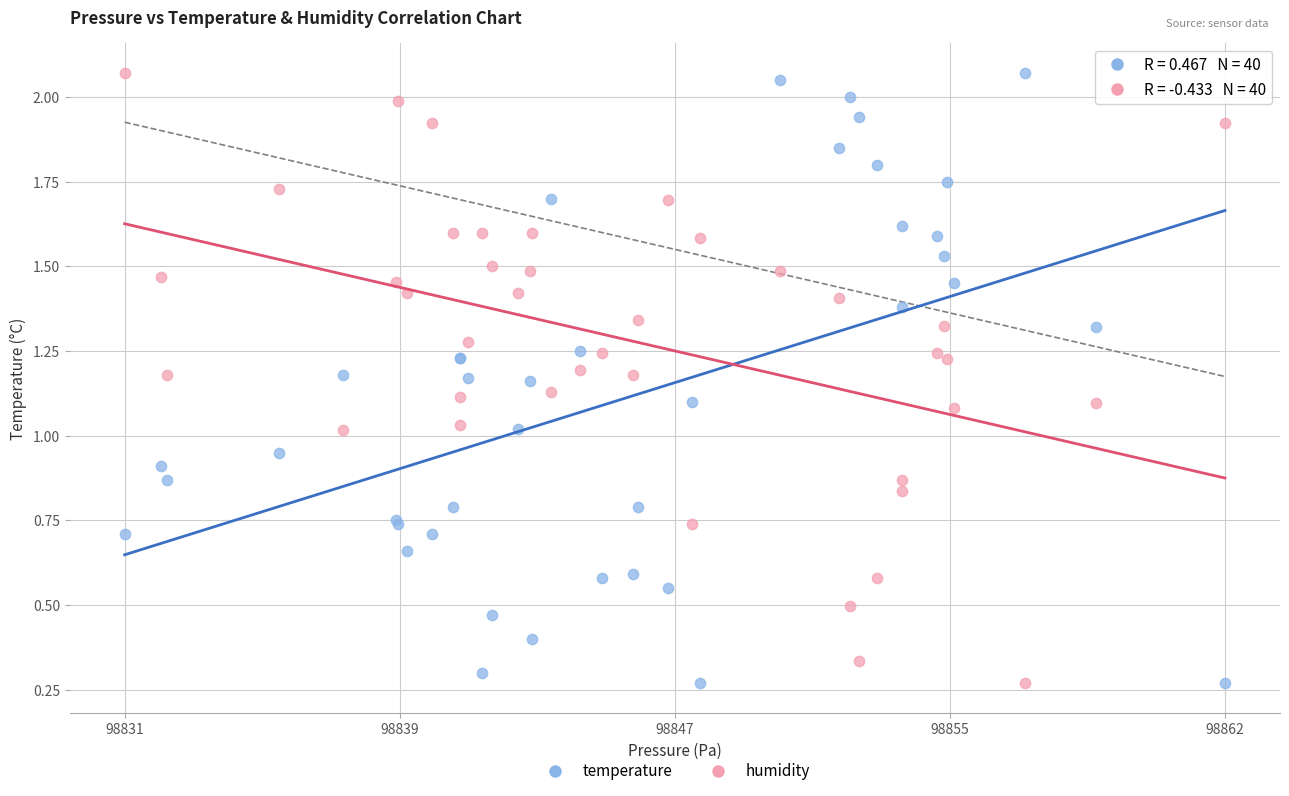

What is the X range (max minus min) for the scatter plot?

30.9